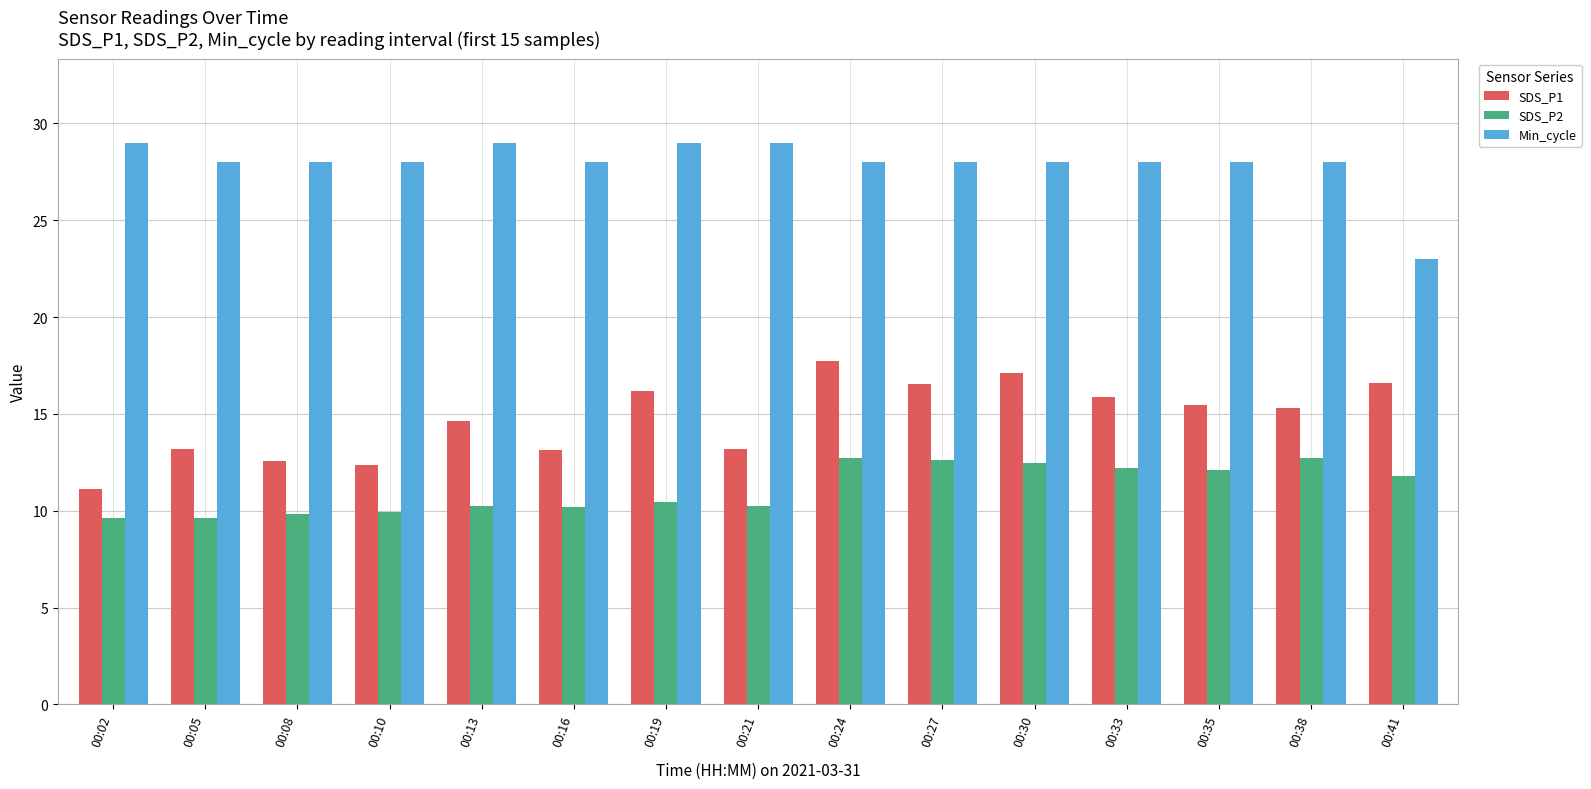

Which series changed the most between 00:08 and 00:27?

SDS_P1